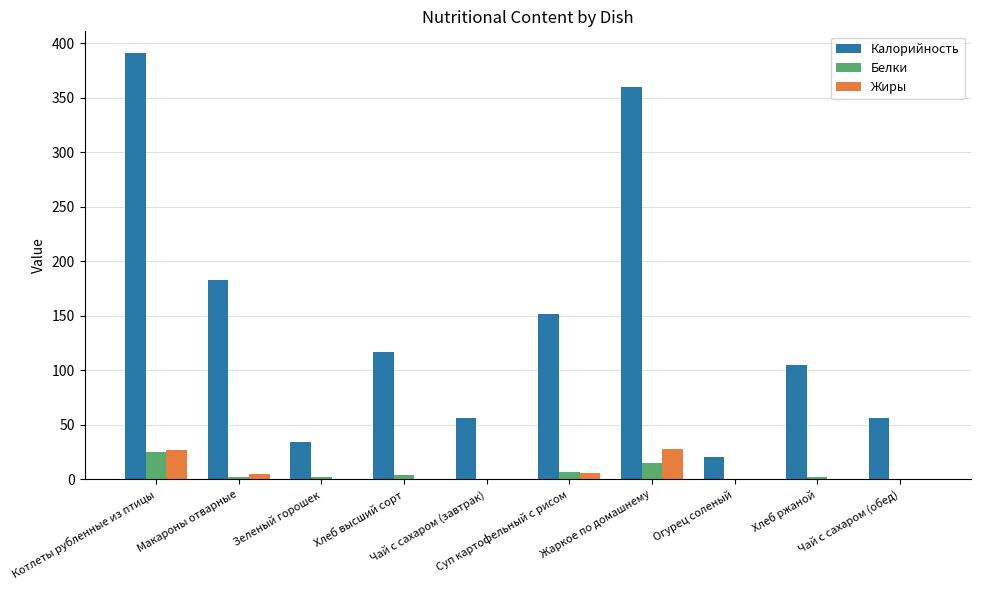

What is the difference between the Жиры values at Макароны отварные and Суп картофельный с рисом?

1.2